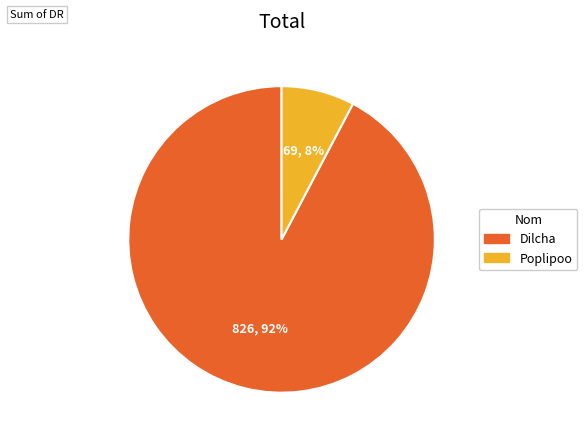

To the nearest percent, what percentage of the pie is Poplipoo?

8%